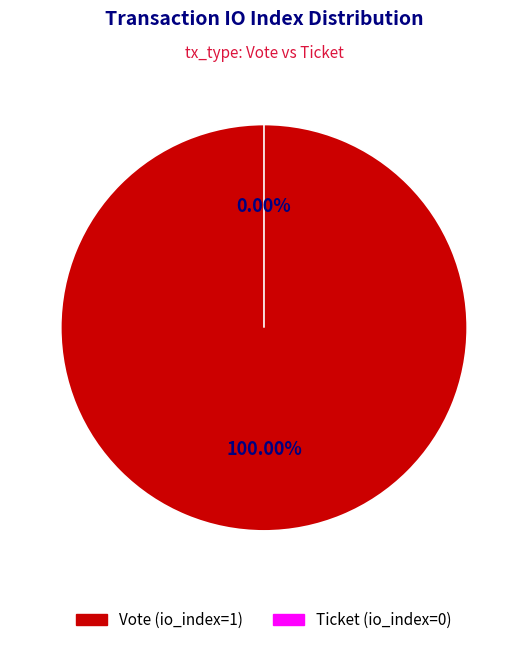

Do Vote (io_index=1) and Ticket (io_index=0) together represent more than half of the pie?

Yes